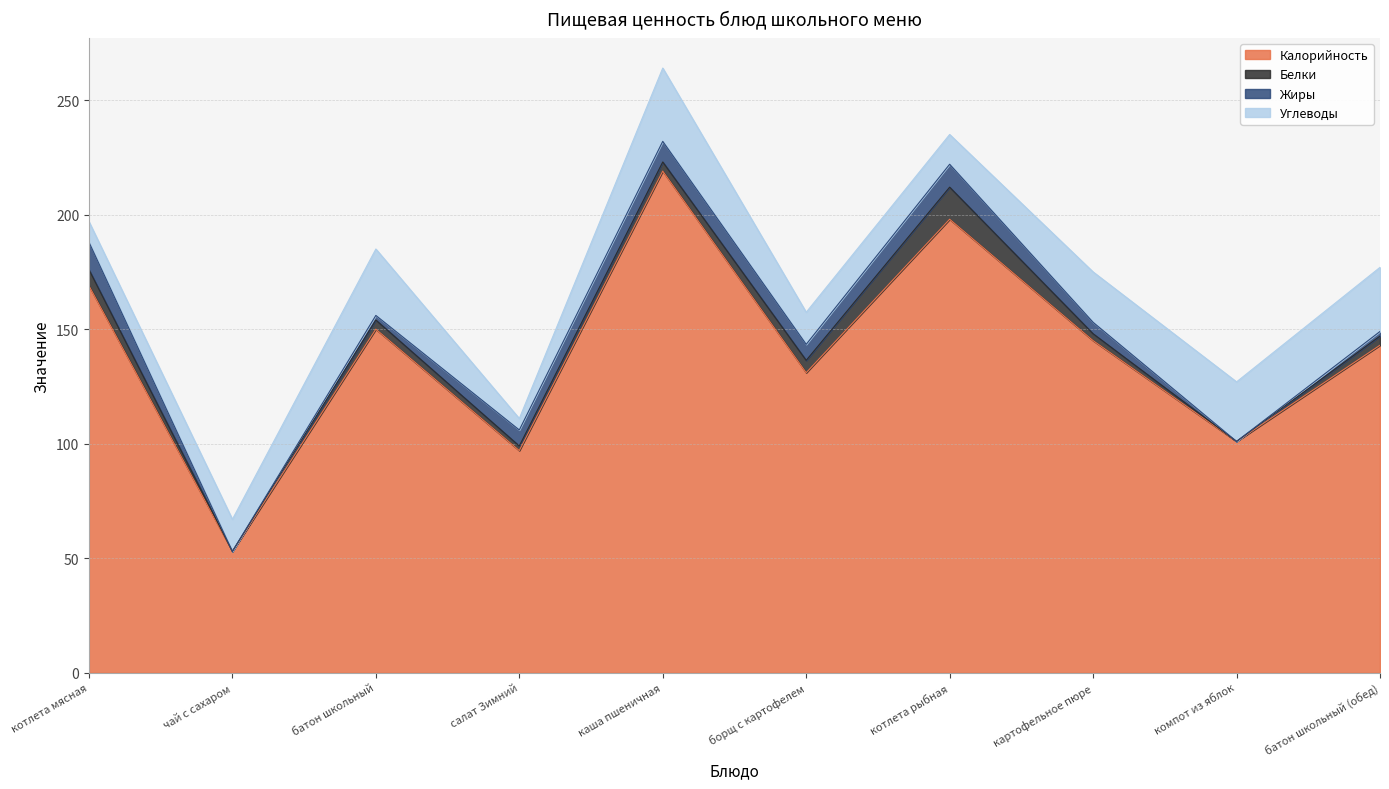

Where is the first local minimum for Углеводы?

салат Зимний